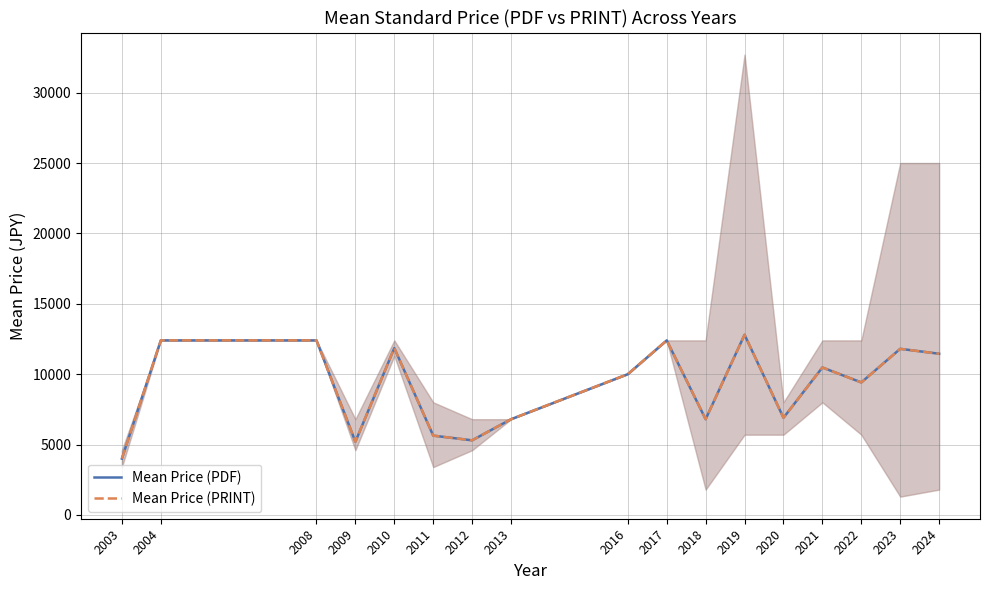

True or false: Mean Price (PDF) and Mean Price (PRINT) intersect in this chart.

False